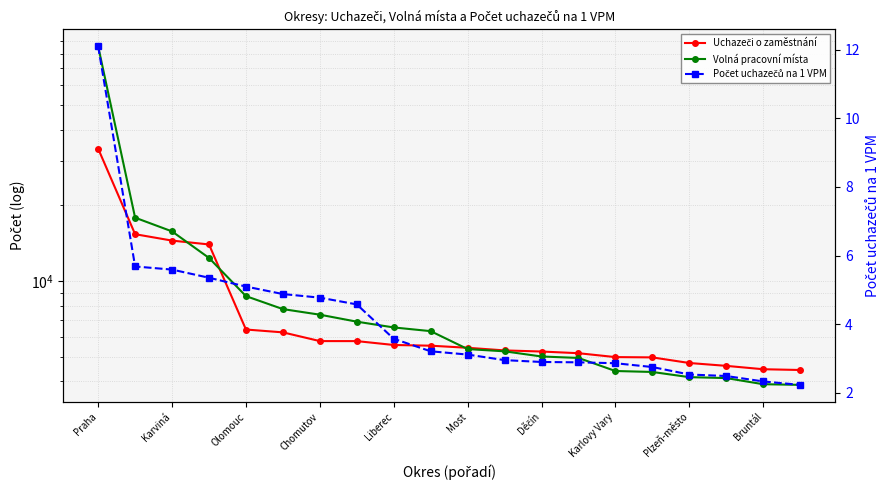

Is the value of Volná pracovní místa at 11 greater than the value of Počet uchazečů na 1 VPM at 11?

Yes